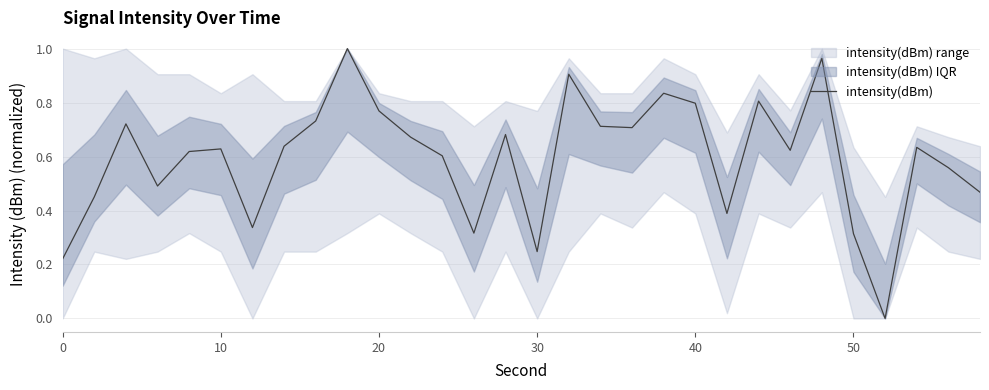

How many points are lower than both their immediate neighbors (excluding endpoints)?

8